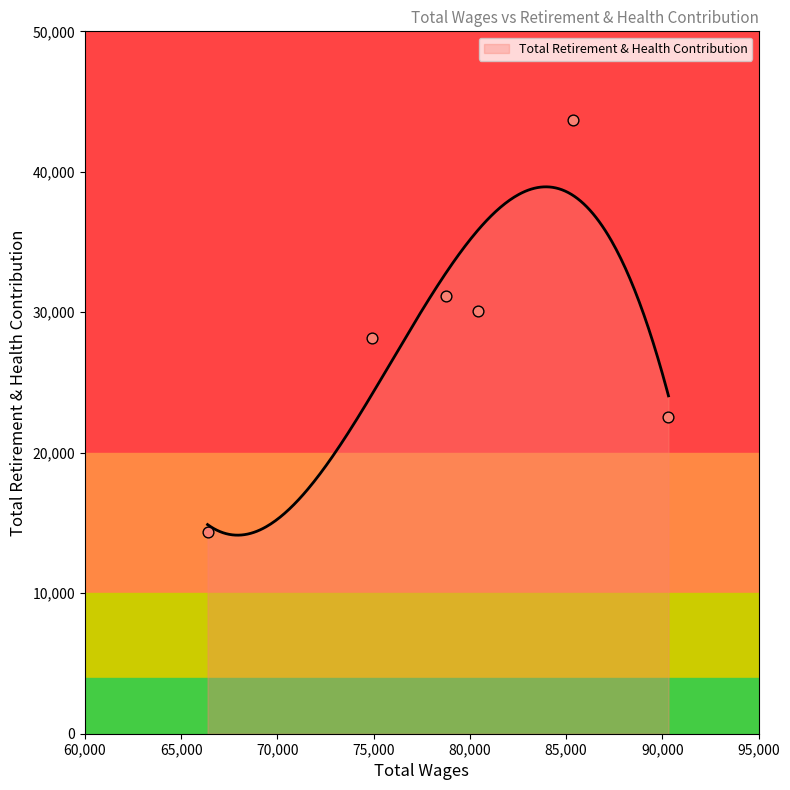

Which has a higher value, 74918.0 or 90314.0?

74918.0